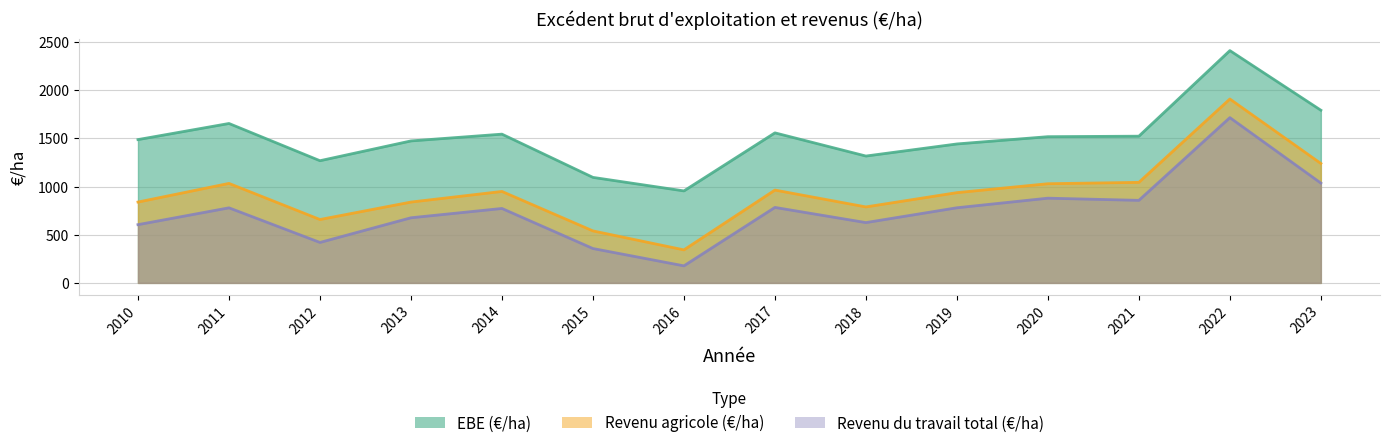

Between 2019 and 2013, which is larger?

2013